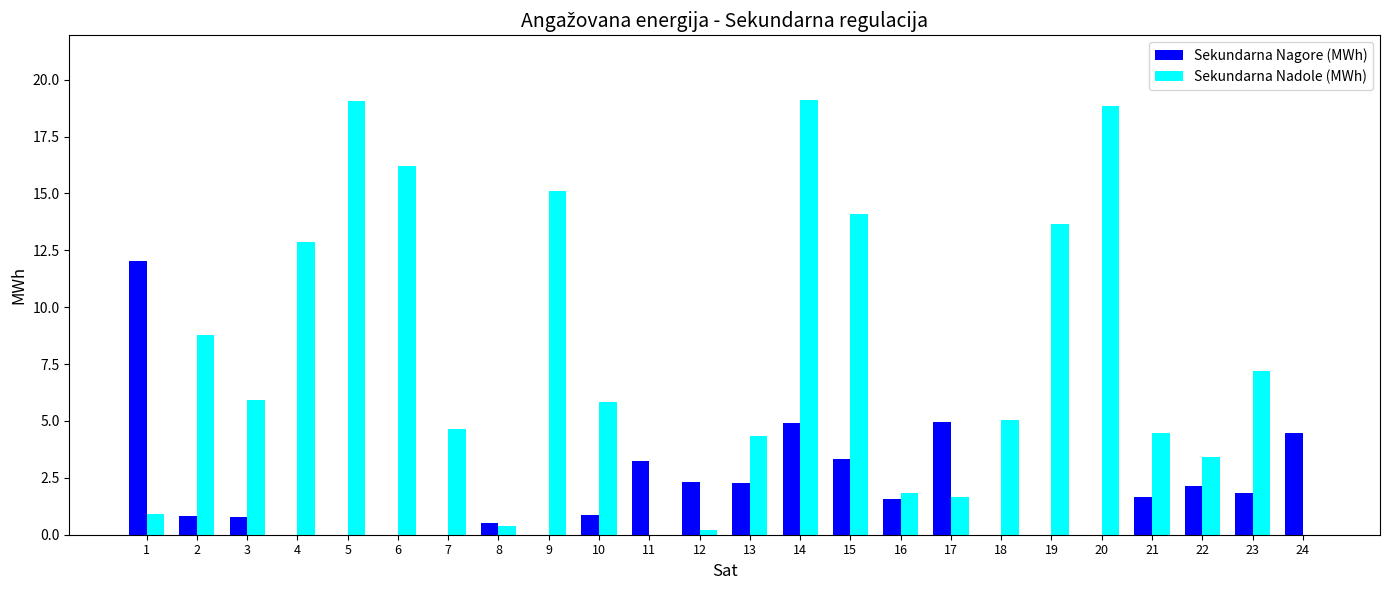

The Sekundarna Nadole (MWh) series shows 6.2 at 4. True or false?

False